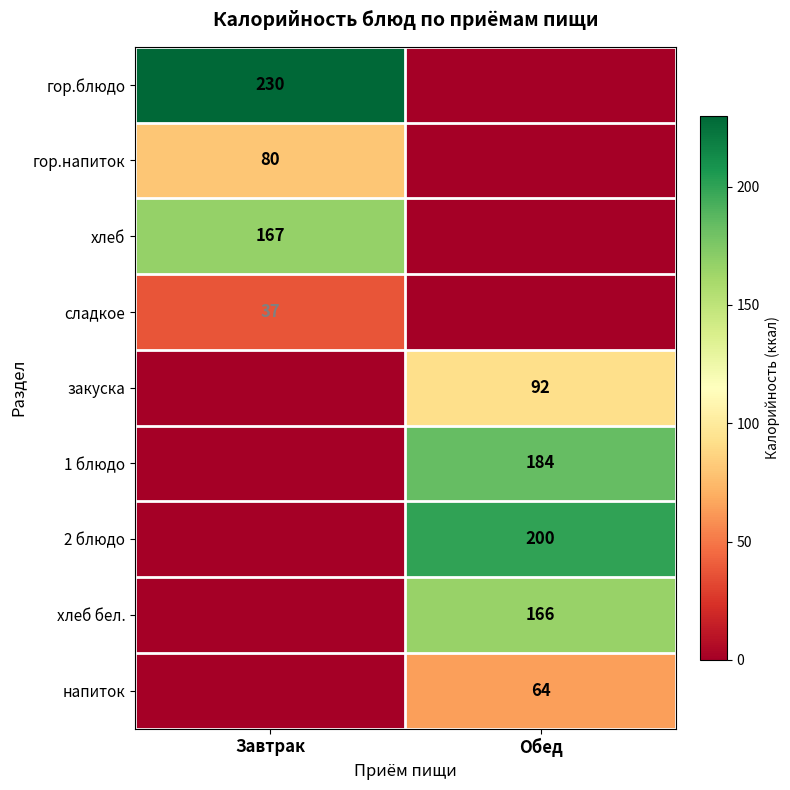

What is the greatest value displayed?

230